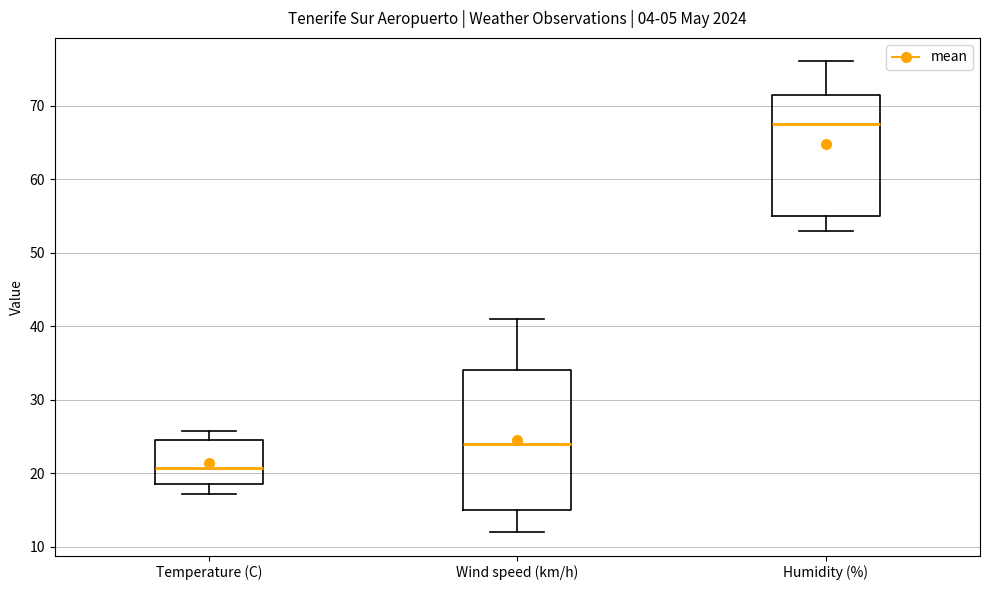

Which box's median line is the lowest?

Temperature (C)